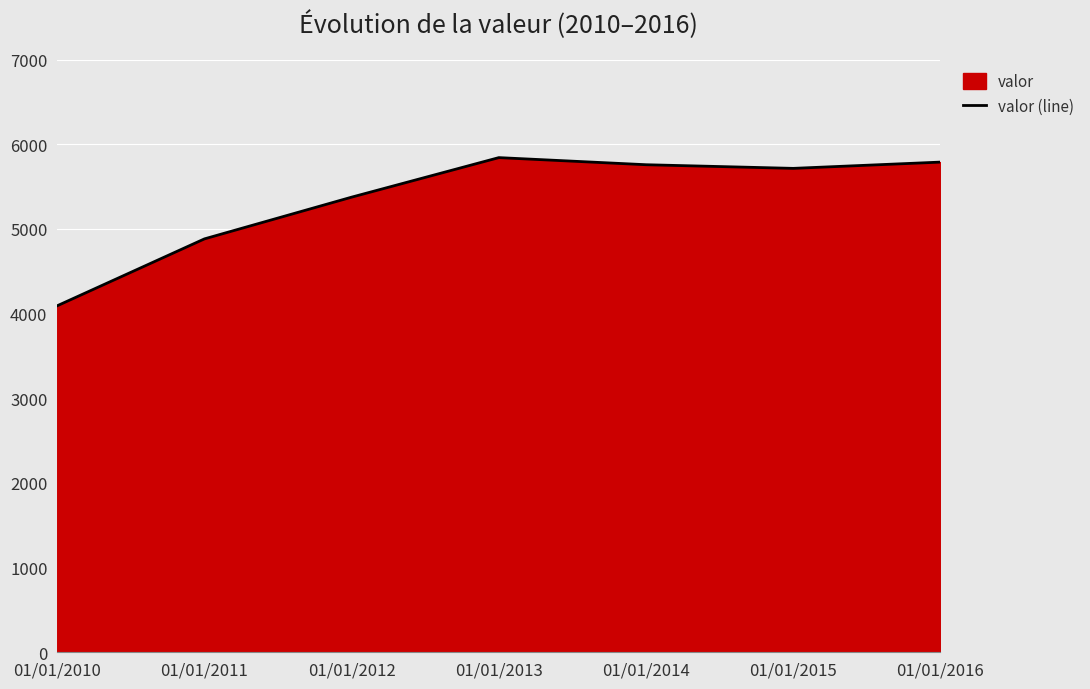

Which label corresponds to the smallest value in the chart?

01/01/2010